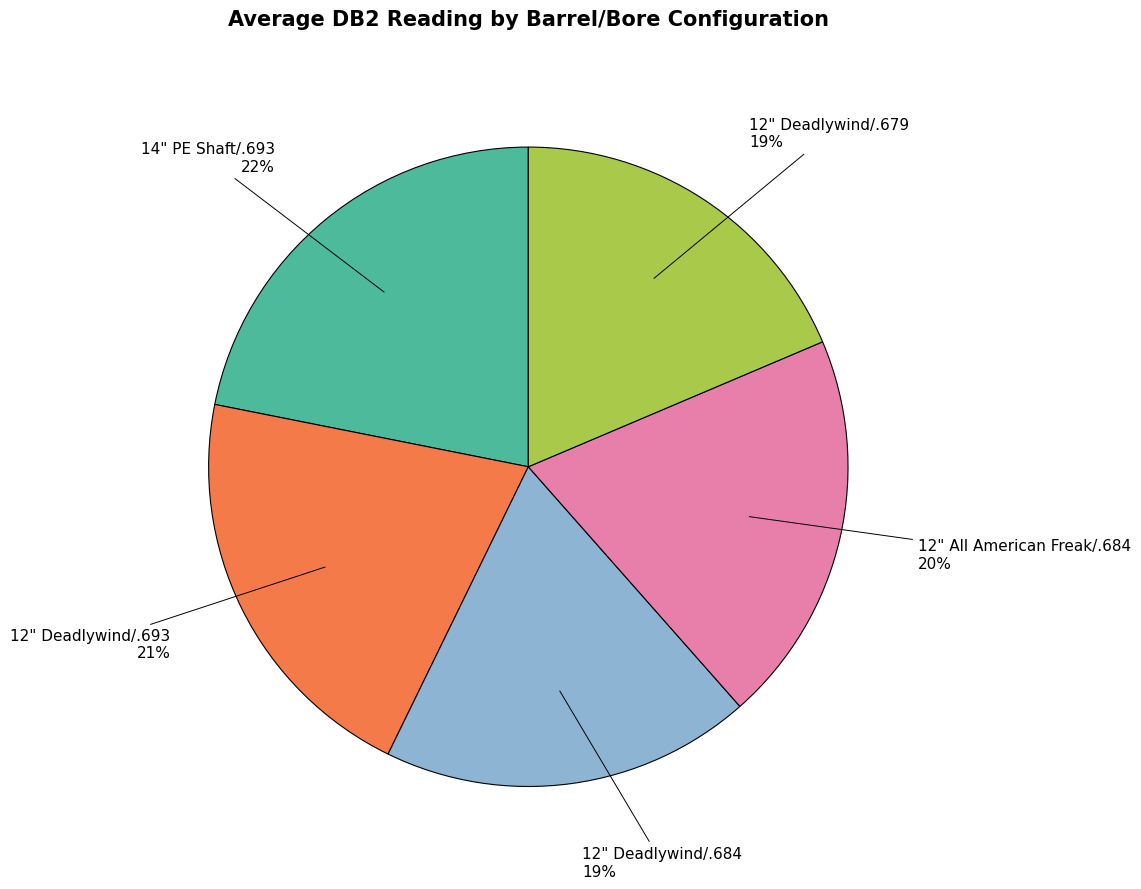

To the nearest percent, what portion does 14" PE Shaft/.693 represent?

22%